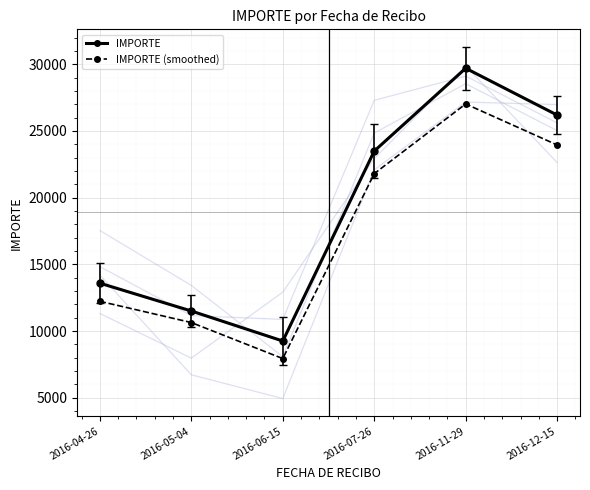

Reading left to right, transcribe all the data shown in this chart.

IMPORTE (smoothed): 12226.4	10635.5	7934.5	21798.6	27023.7	23949.0
IMPORTE: 13585.4	11500.0	9250.0	23490.0	29700.0	26190.0